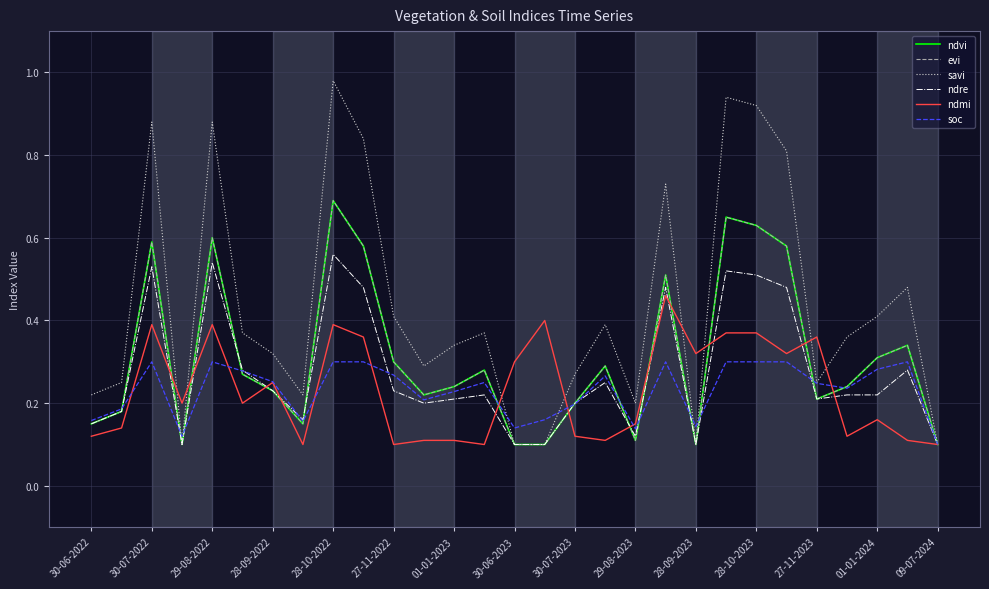

What is the difference between the maximum and minimum values in the ndmi series?

0.4